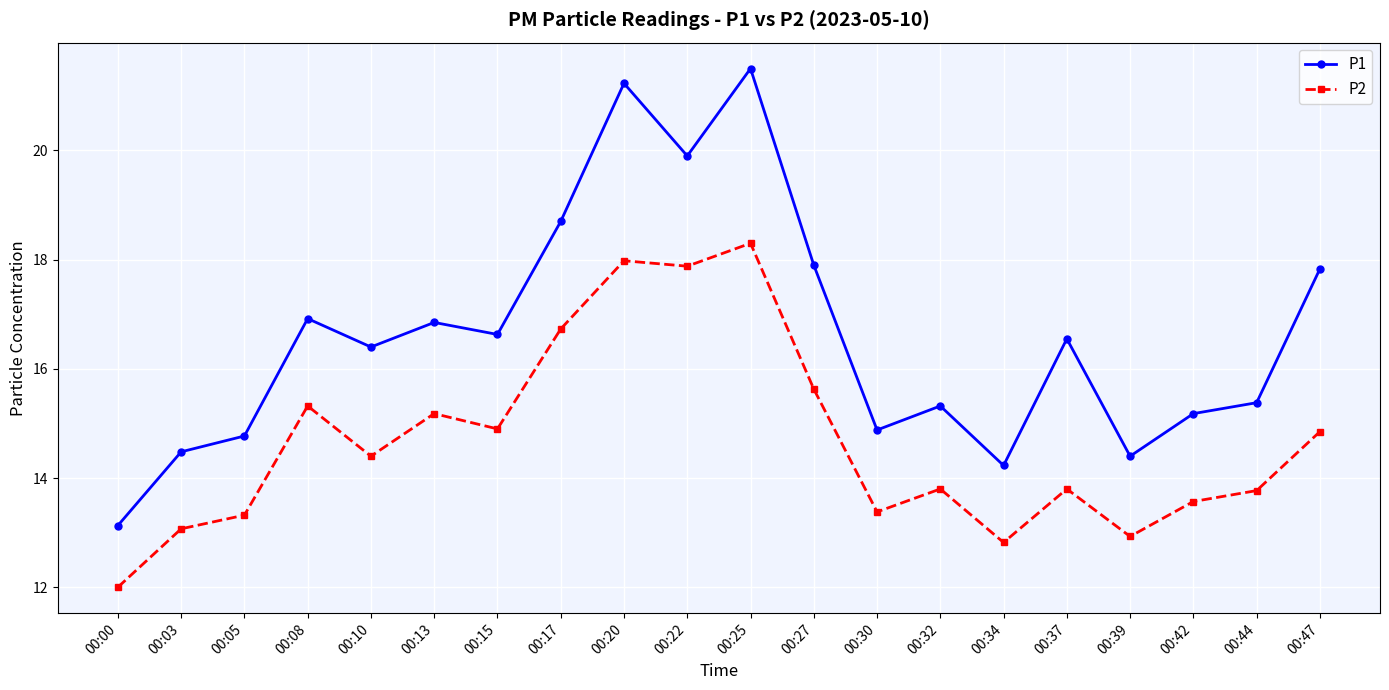

Does the chart have visible grid lines?

Yes